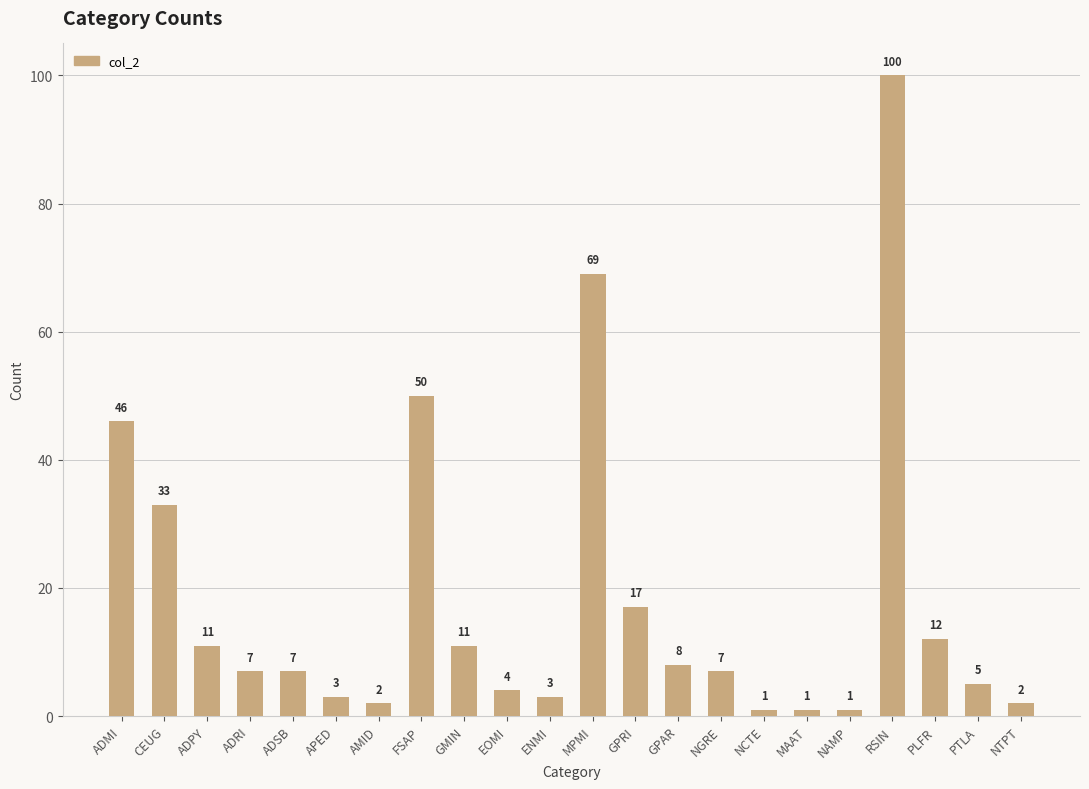

What is the difference between the values at MPMI and CEUG?

36